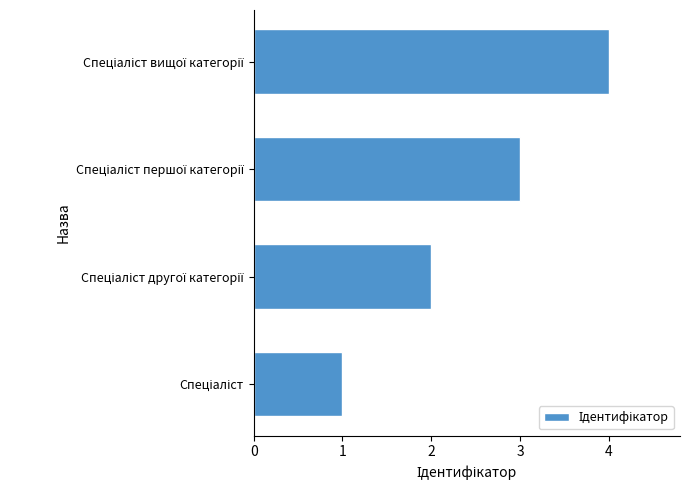

What is the greatest value displayed?

4